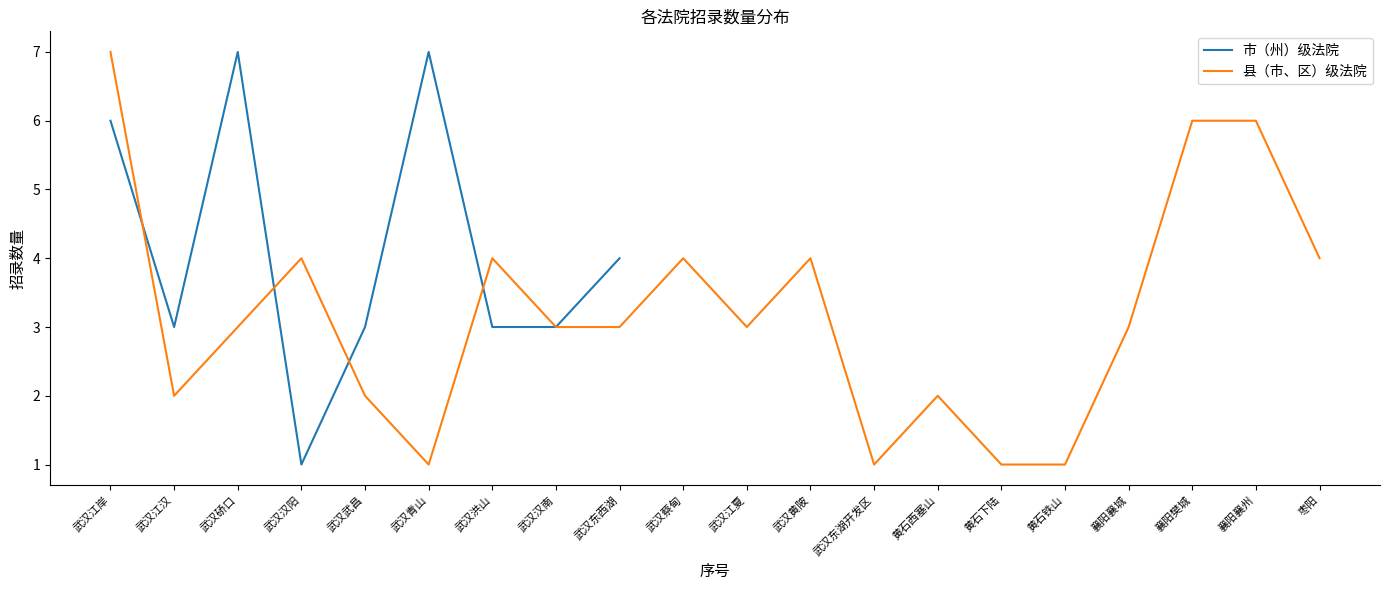

Approximately how many times larger is the value at 武汉硚口 compared to 武汉汉阳?

7.0